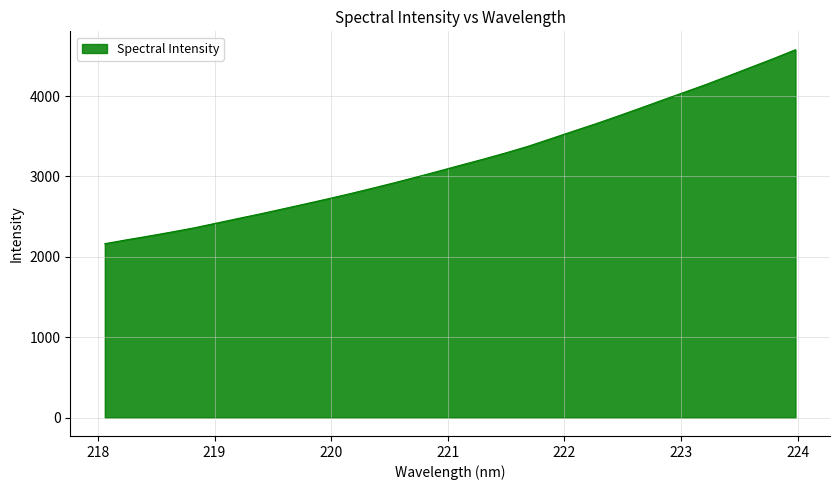

What is the difference between the maximum and minimum values?

2413.3